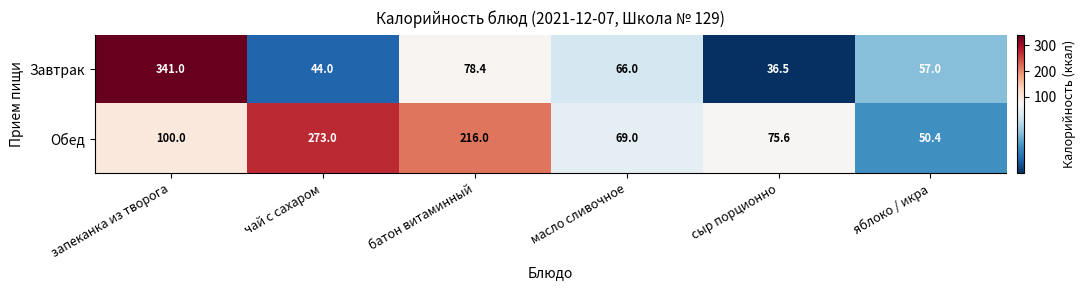

List the series in order of their peak value, lowest first.

Обед, Завтрак